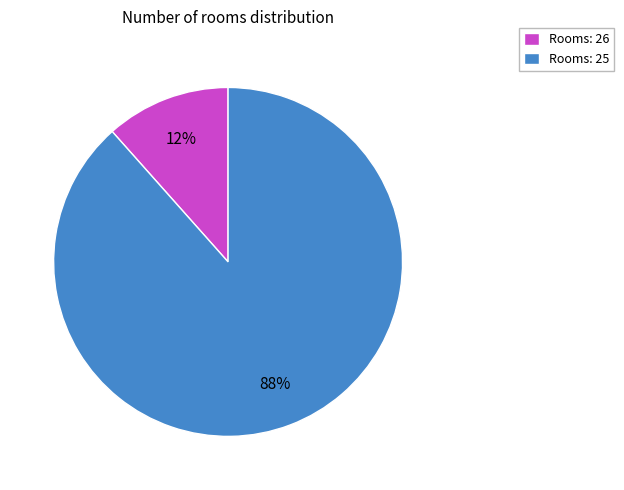

How many slices are in this pie chart?

2